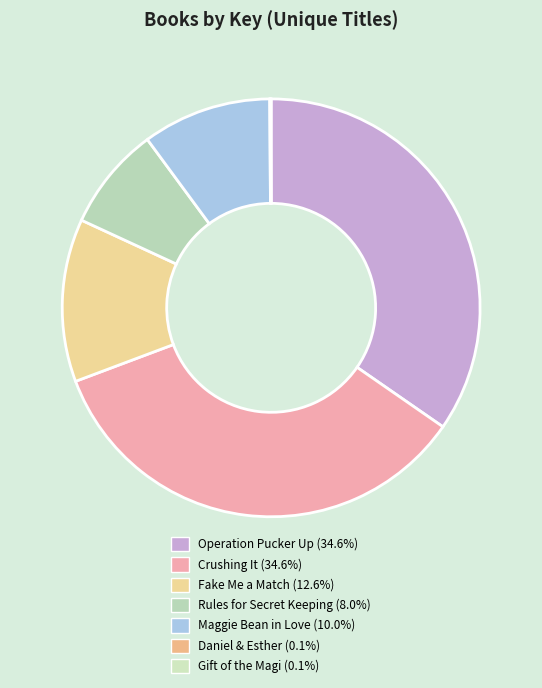

Rank the categories by value from lowest to highest.

Daniel & Esther, Gift of the Magi, Rules for Secret Keeping, Maggie Bean in Love, Fake Me a Match, Operation Pucker Up, Crushing It